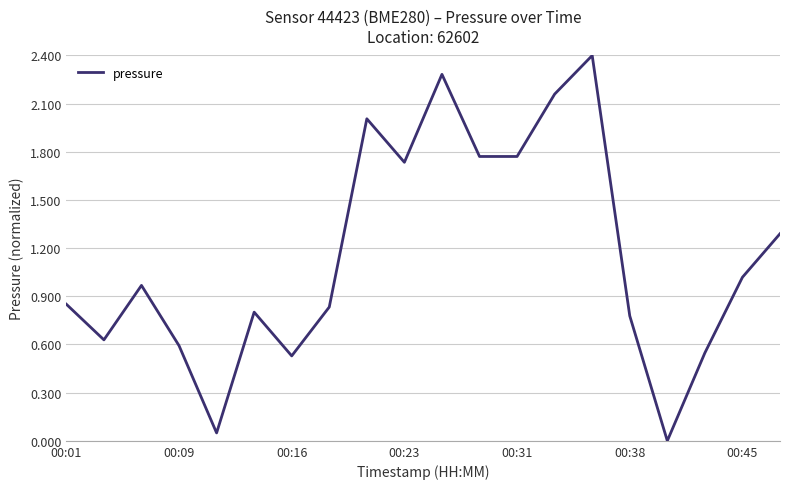

What is the greatest value displayed?

2.4